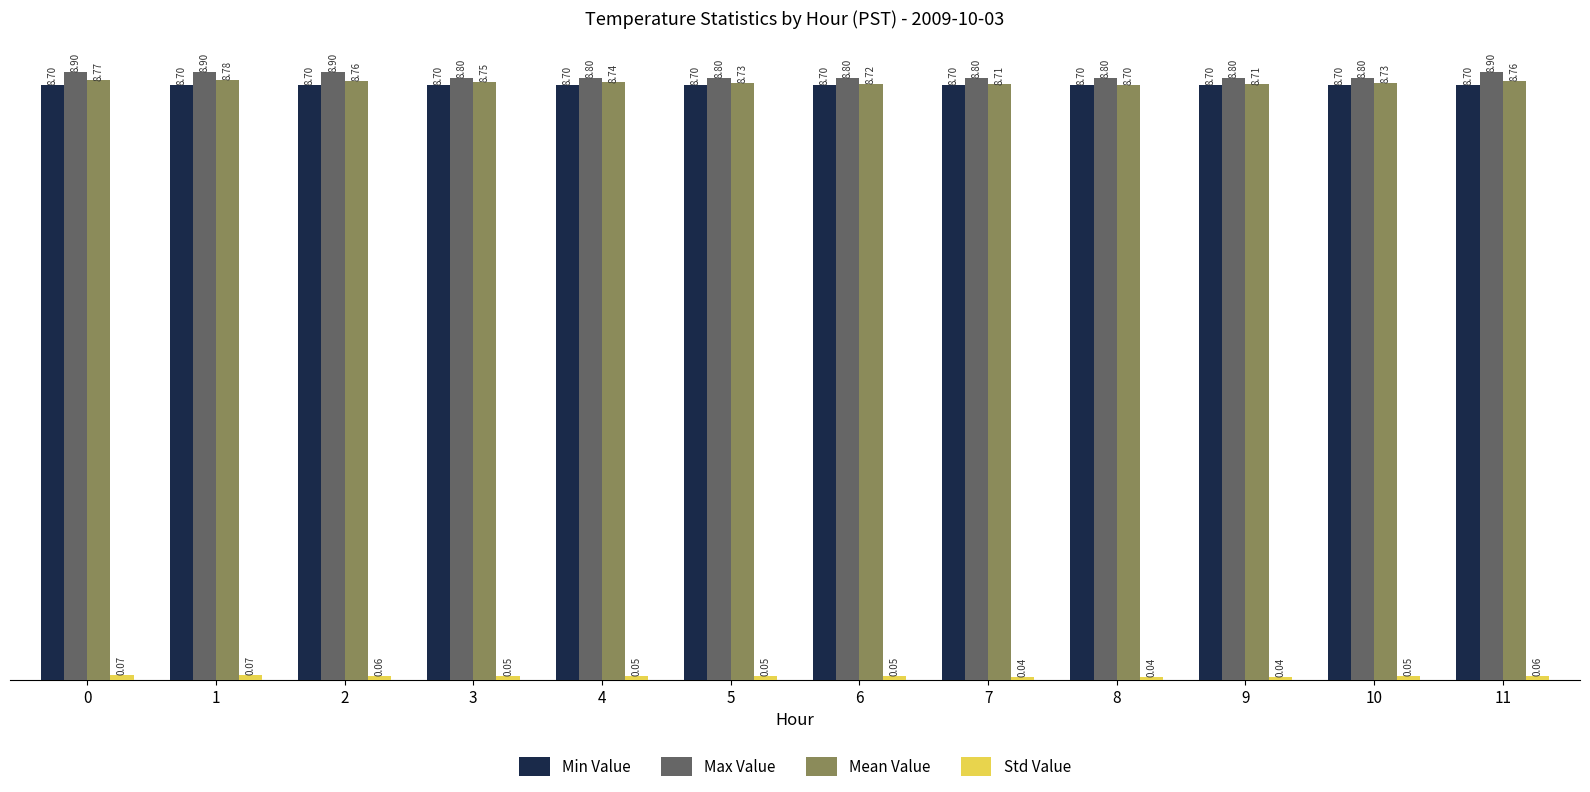

Which series has the widest spread of values?

Max Value